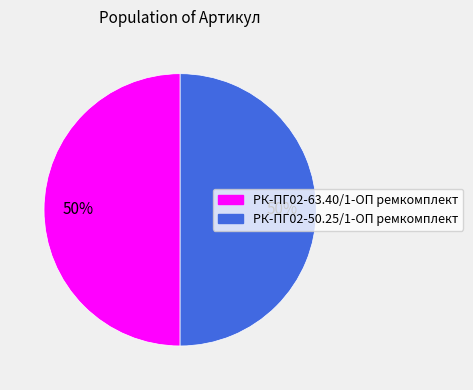

To the nearest percent, what portion does РК-ПГ02-50.25/1-ОП ремкомплект represent?

50%